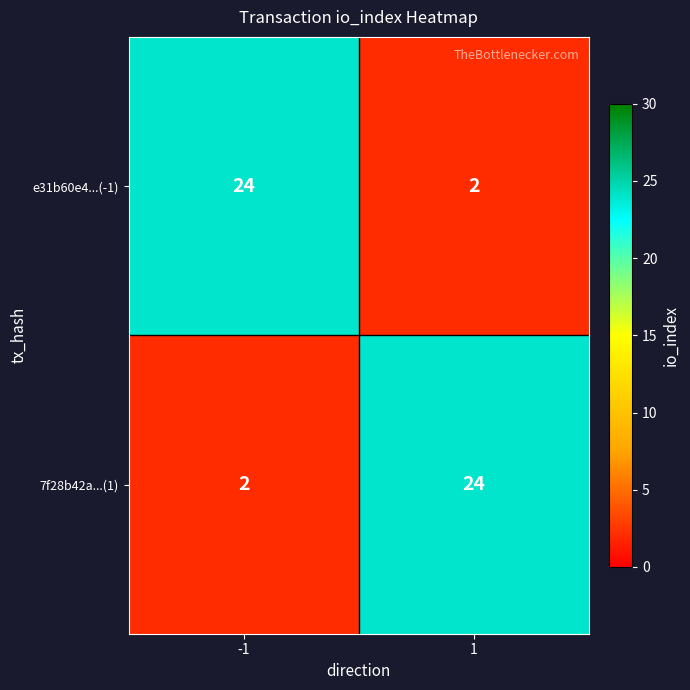

Where is e31b60e4...(-1) nearest to the value 13?

-1